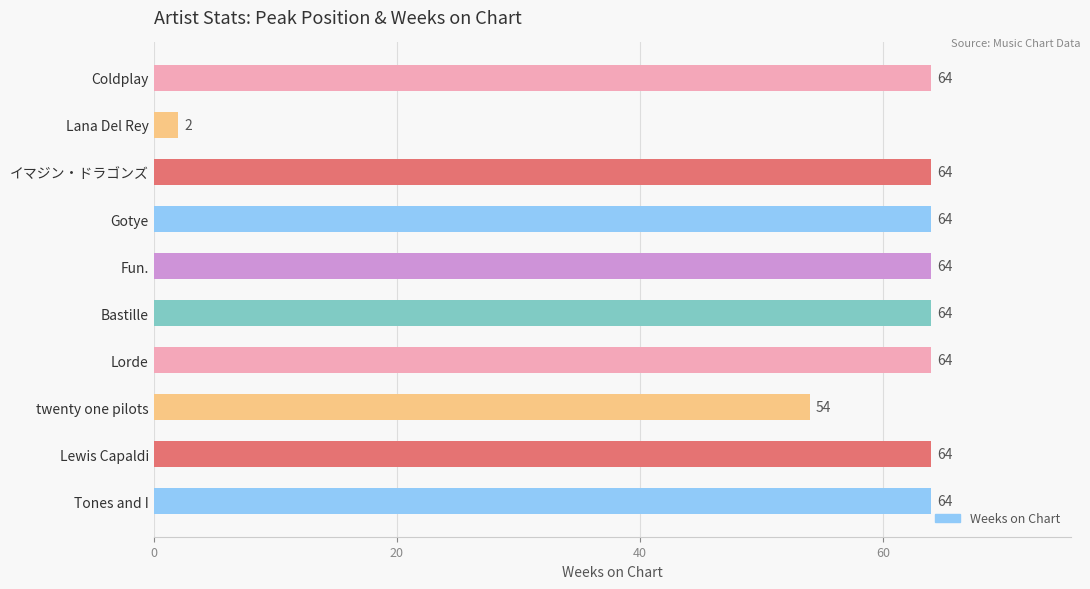

How many bars are there in total?

10